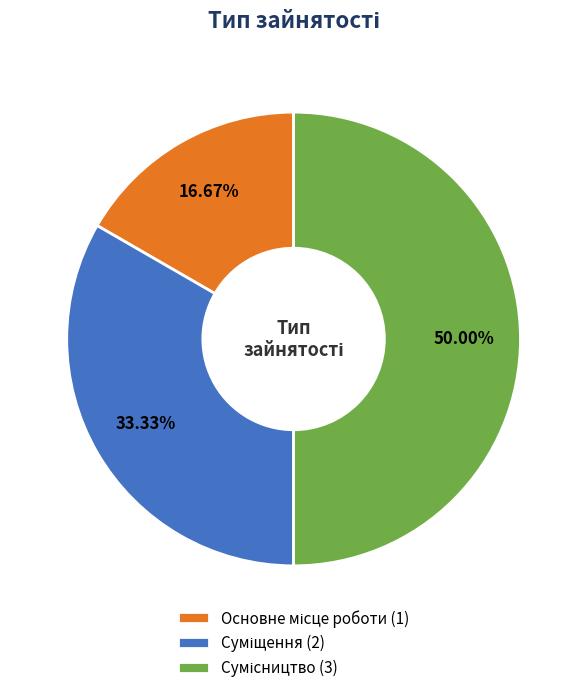

What is the change in value from Основне місце роботи to Сумісництво?

+2